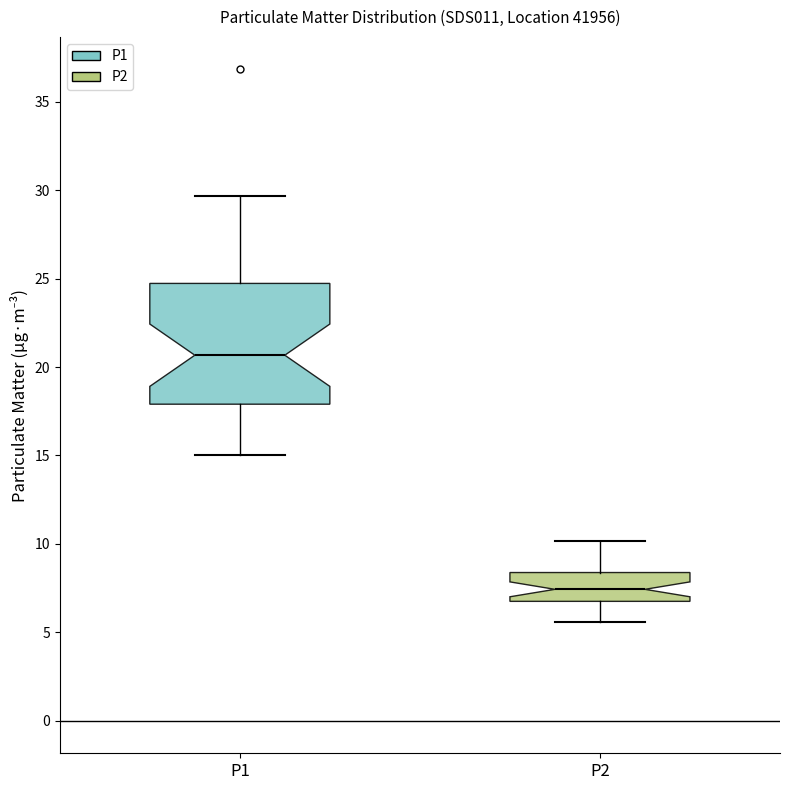

Comparing the boxes themselves (not the whiskers), which one is the tallest?

P1